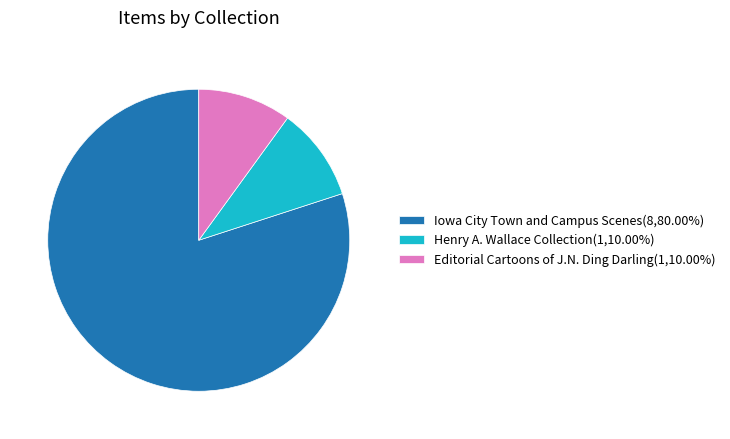

Does any single category account for the majority?

Yes